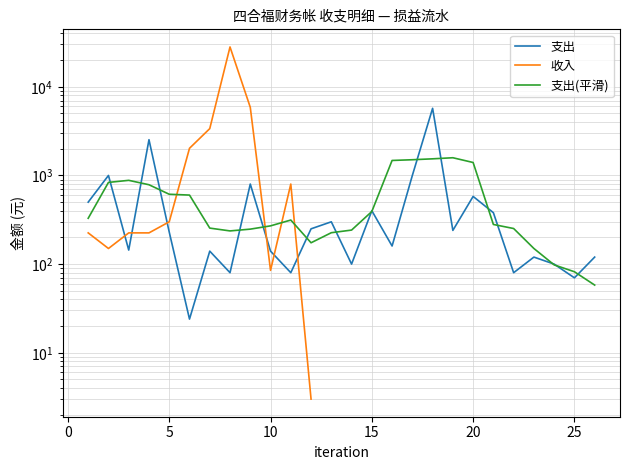

What is the sum of all 支出 values?

15287.7